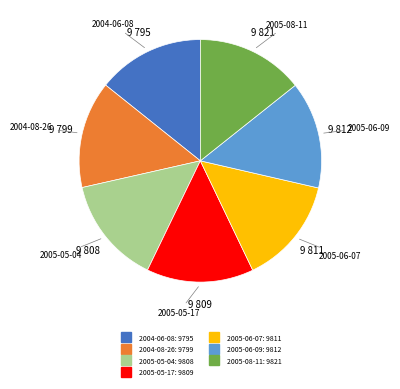

Do 2005-05-04 and 2004-08-26 together represent more than half of the pie?

No